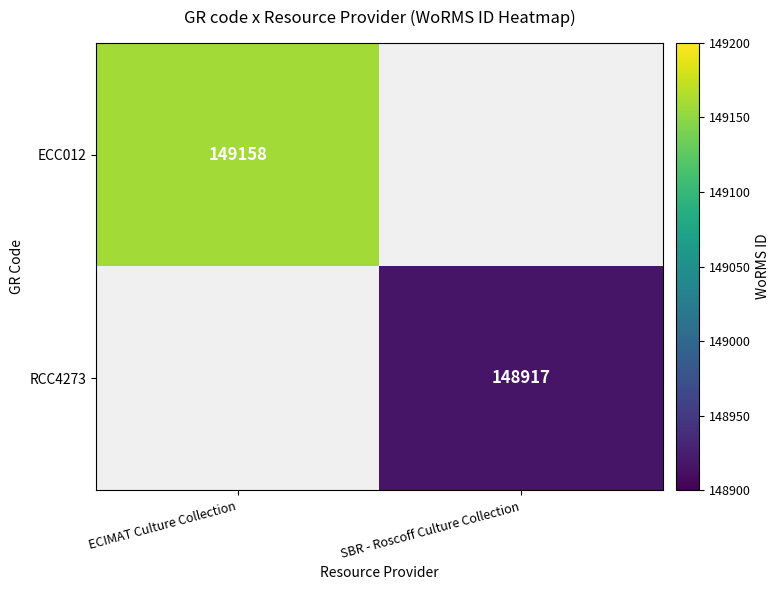

The value of RCC4273 at SBR - Roscoff Culture Collection is 223599. True or false?

False